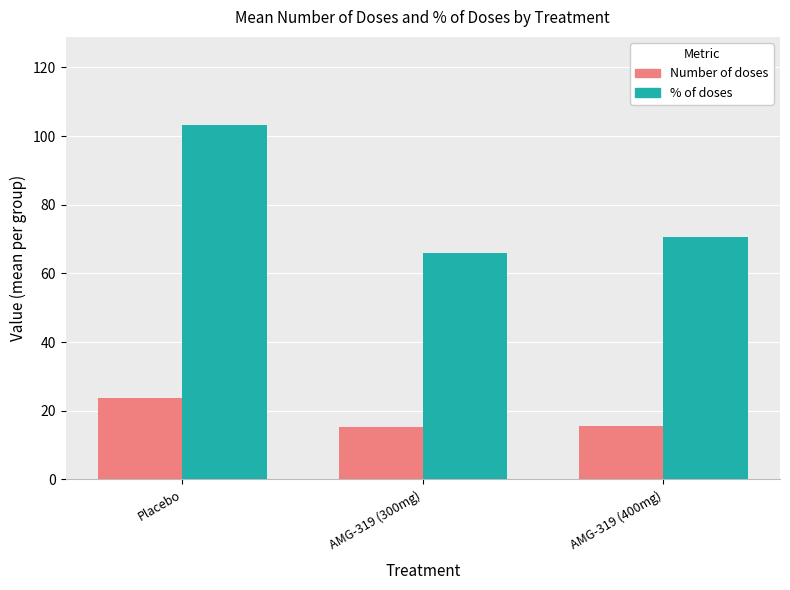

How many bars are there in each group?

2